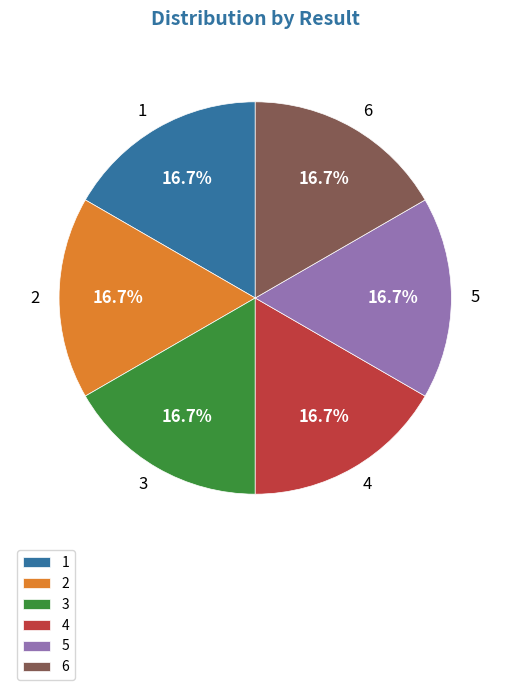

To the nearest percent, what portion does 2 represent?

17%